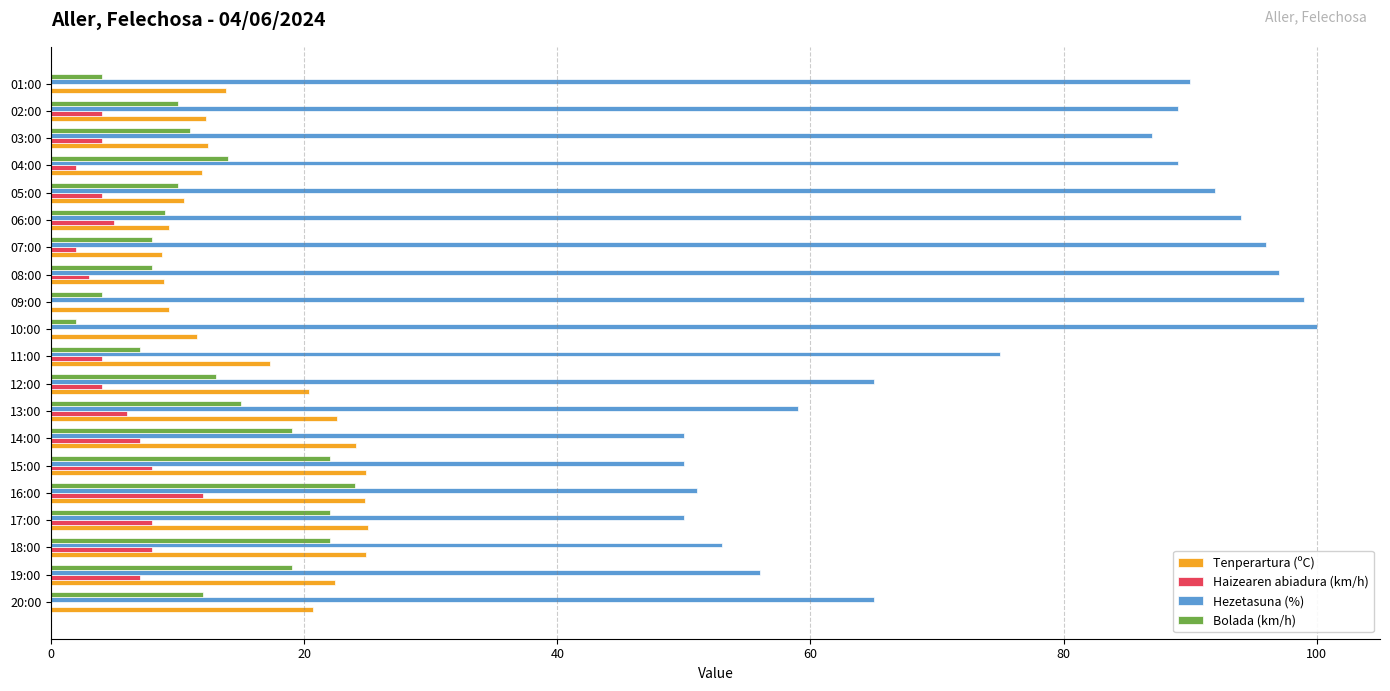

Which series changed the most between 18:00 and 03:00?

Hezetasuna (%)